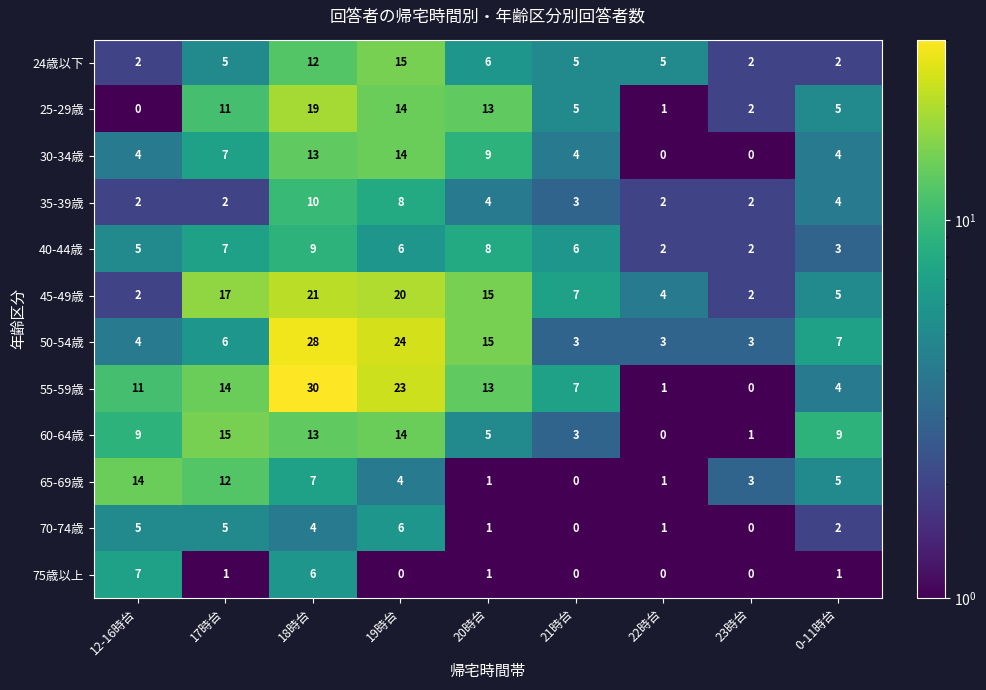

What is the maximum value shown in the chart?

30